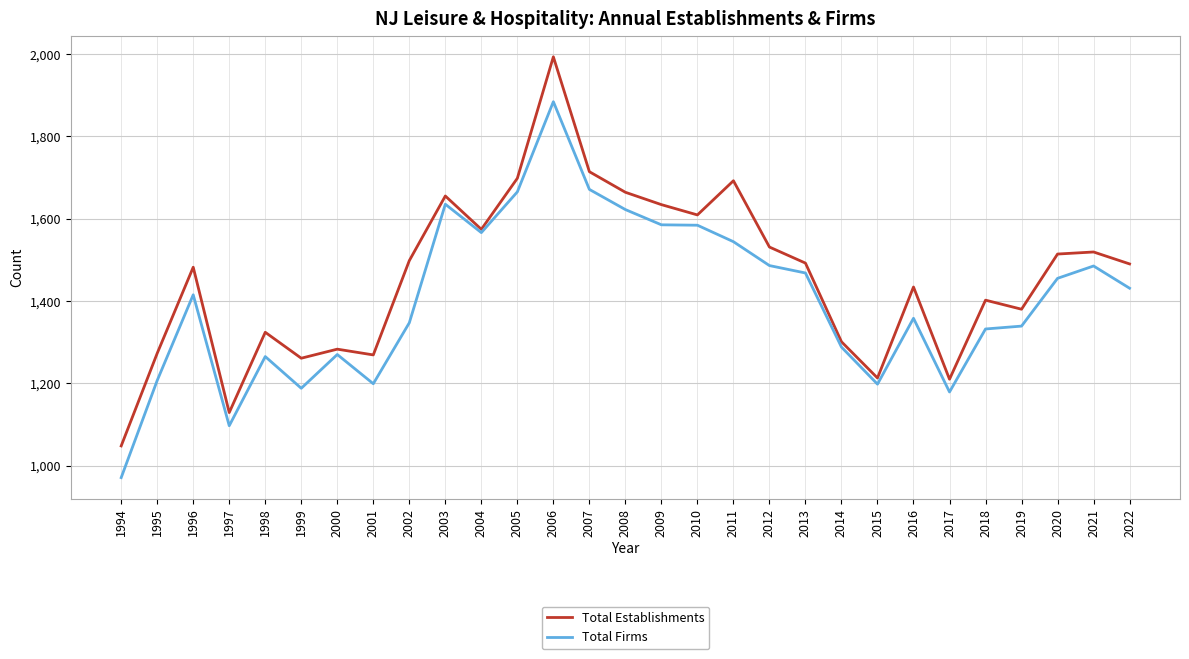

How many interior local peaks does the Total Establishments series have?

9